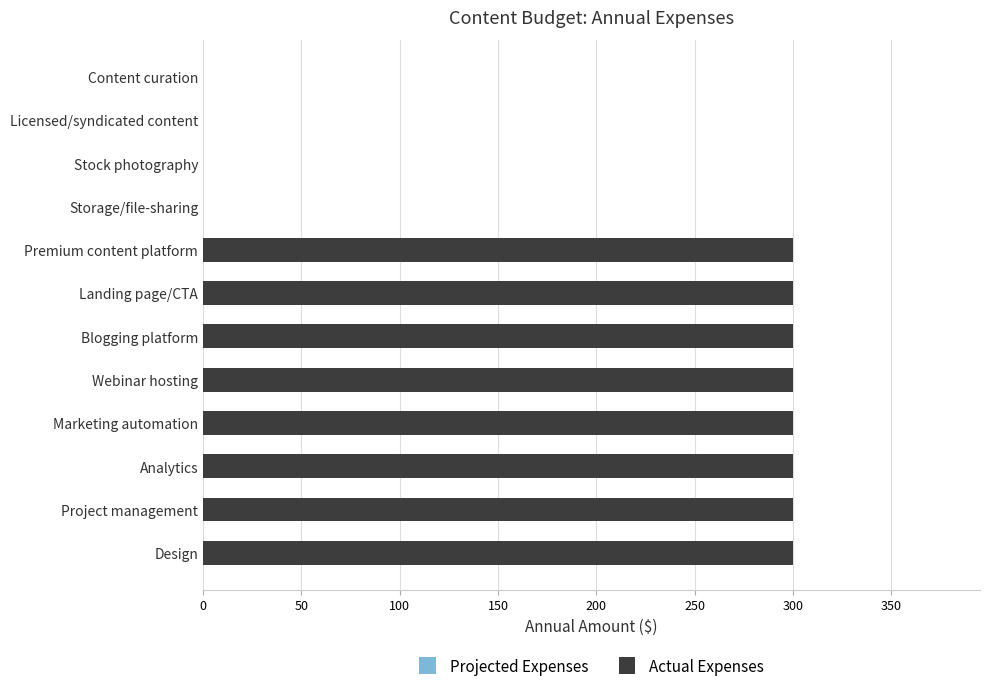

Reading bottom to top, what are all the values shown in this chart?

Design=300	Project management=300	Analytics=300	Marketing automation=300	Webinar hosting=300	Blogging platform=300	Landing page/CTA=300	Premium content platform=300	Storage/file-sharing=0	Stock photography=0	Licensed/syndicated content=0	Content curation=0